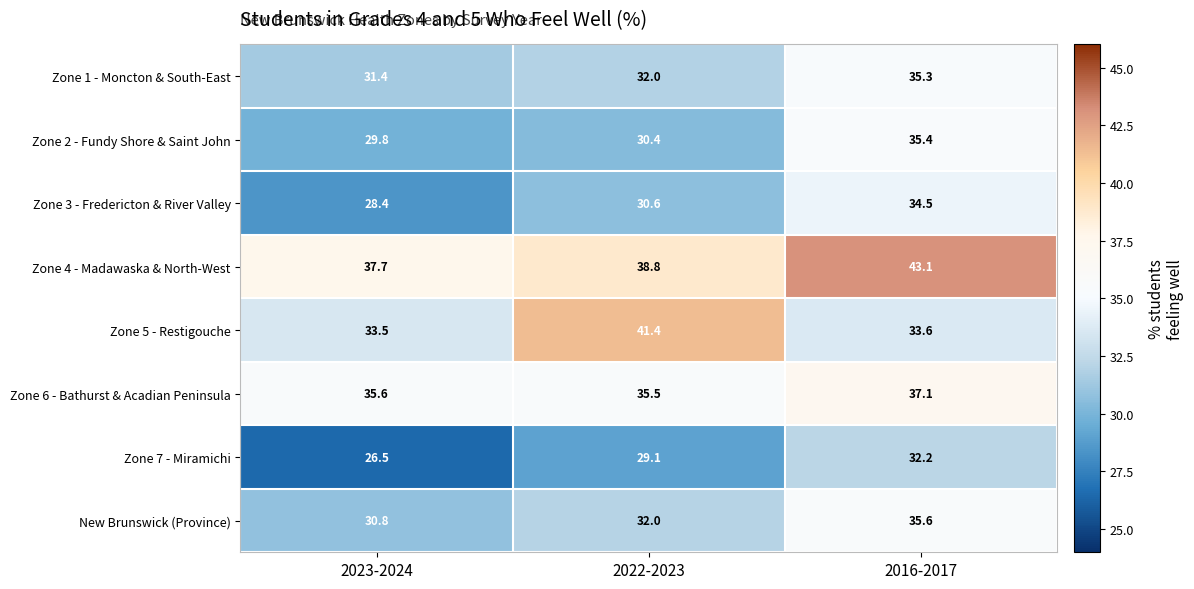

What is the difference between the maximum and minimum values in the Zone 4 - Madawaska & North-West series?

5.4